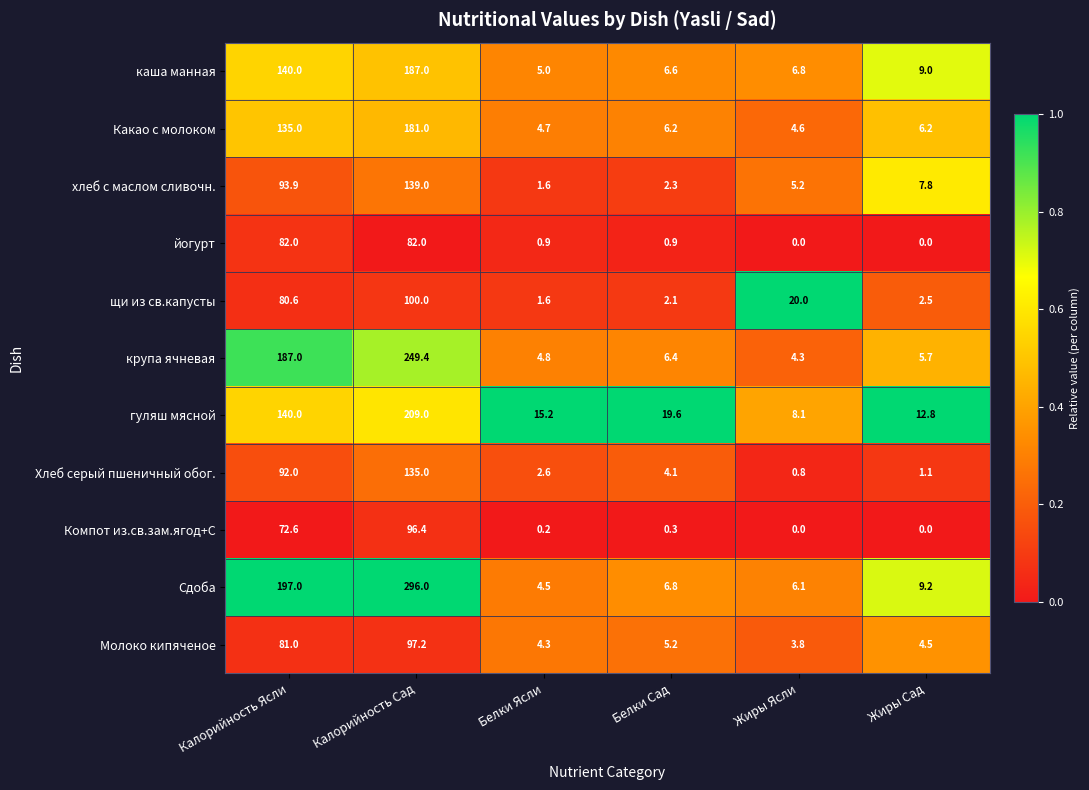

What is the minimum value for хлеб с маслом сливочн.?

1.6